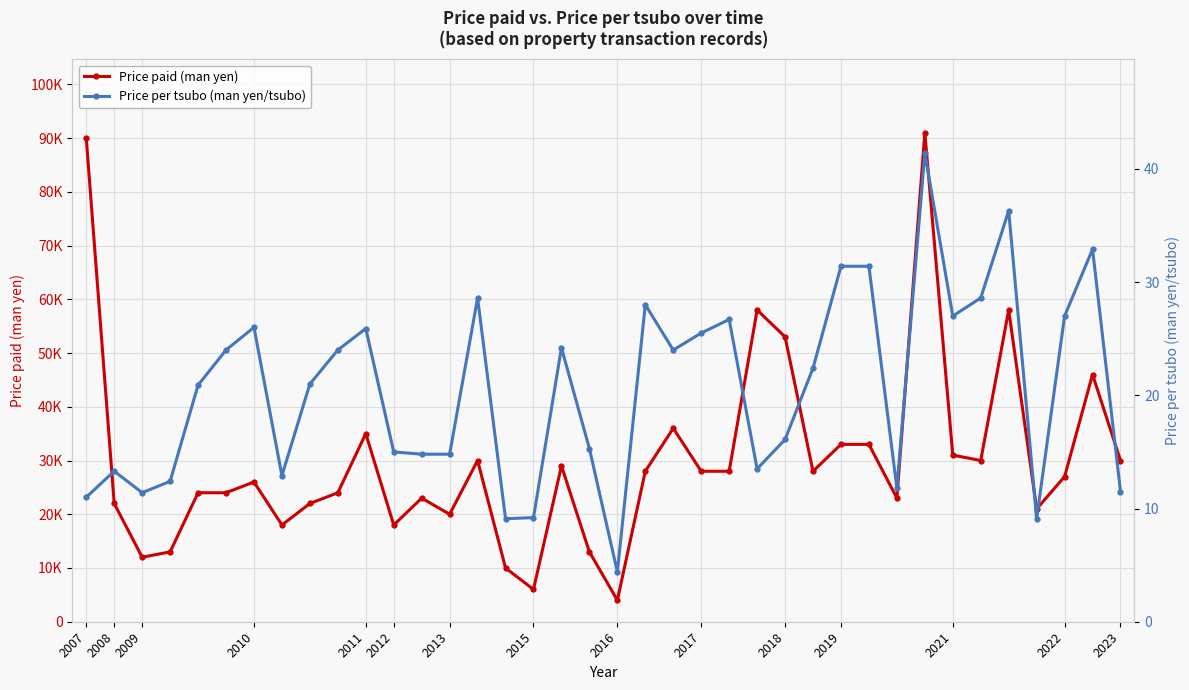

Which series has the widest spread of values?

Price paid (man yen)